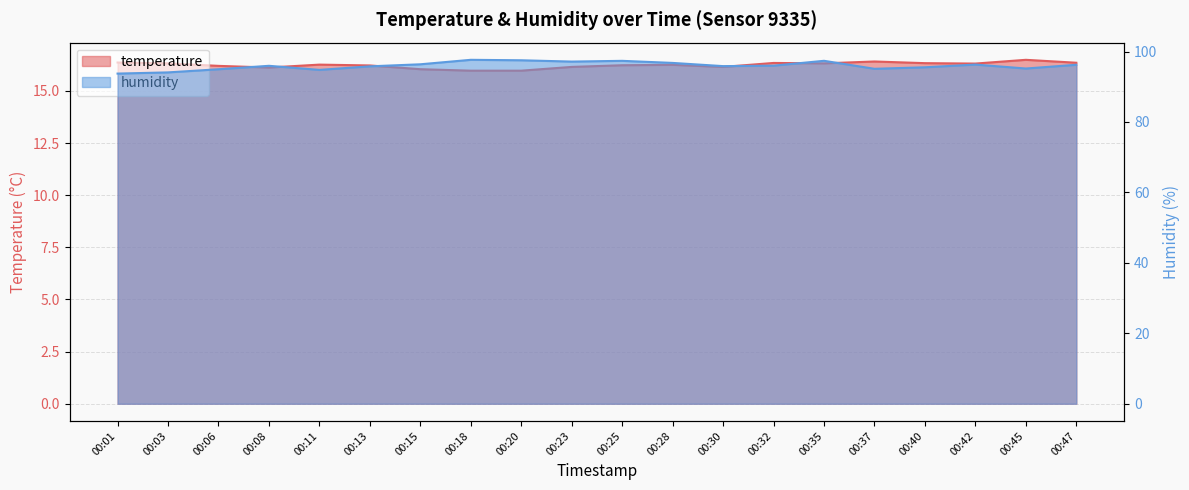

Between 00:06 and 00:28, which series saw the biggest shift?

humidity